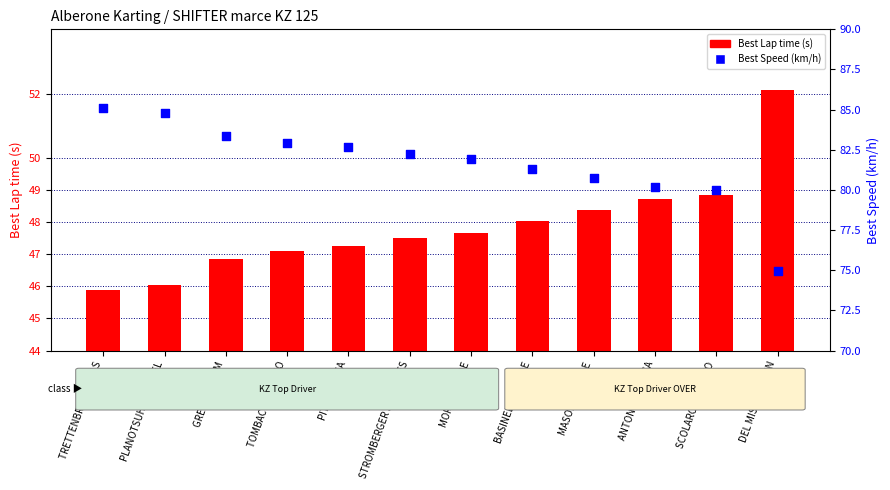

Which series has the largest total across all categories?

Best Speed